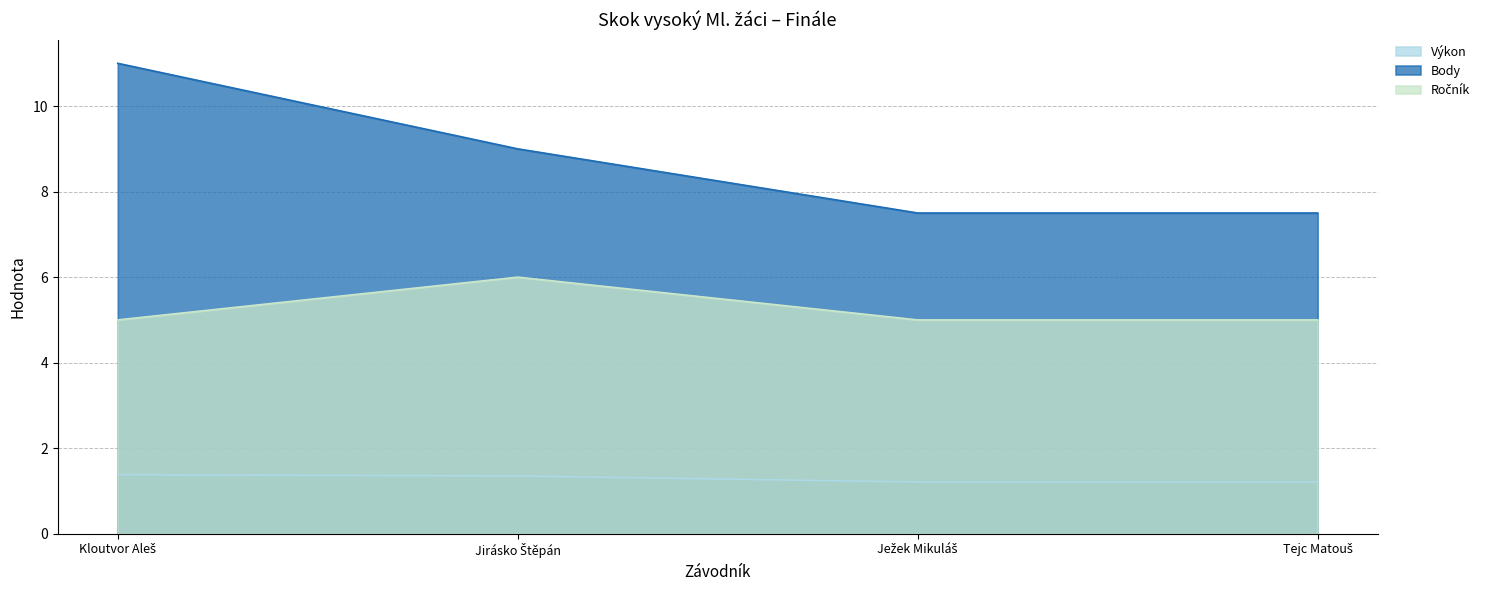

What is the total value across all series at Kloutvor Aleš?

17.4